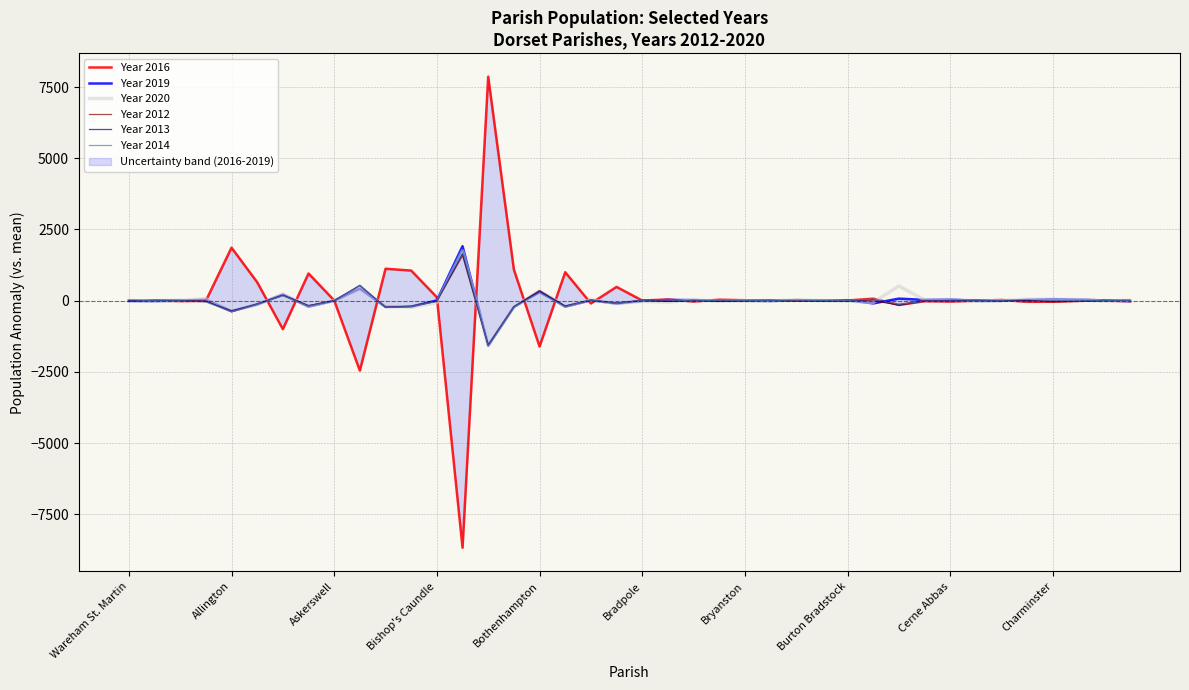

What is the highest value of the Year 2020 series?

1744.7